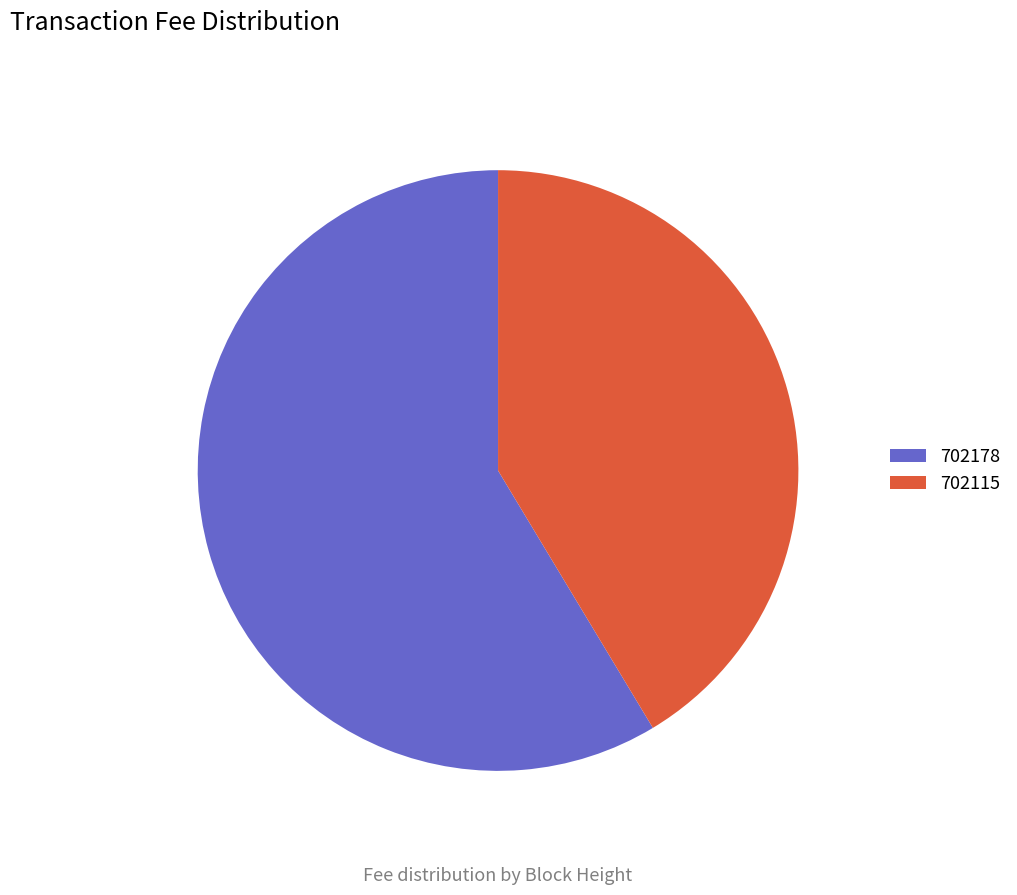

Which has a higher value, 702178 or 702115?

702178